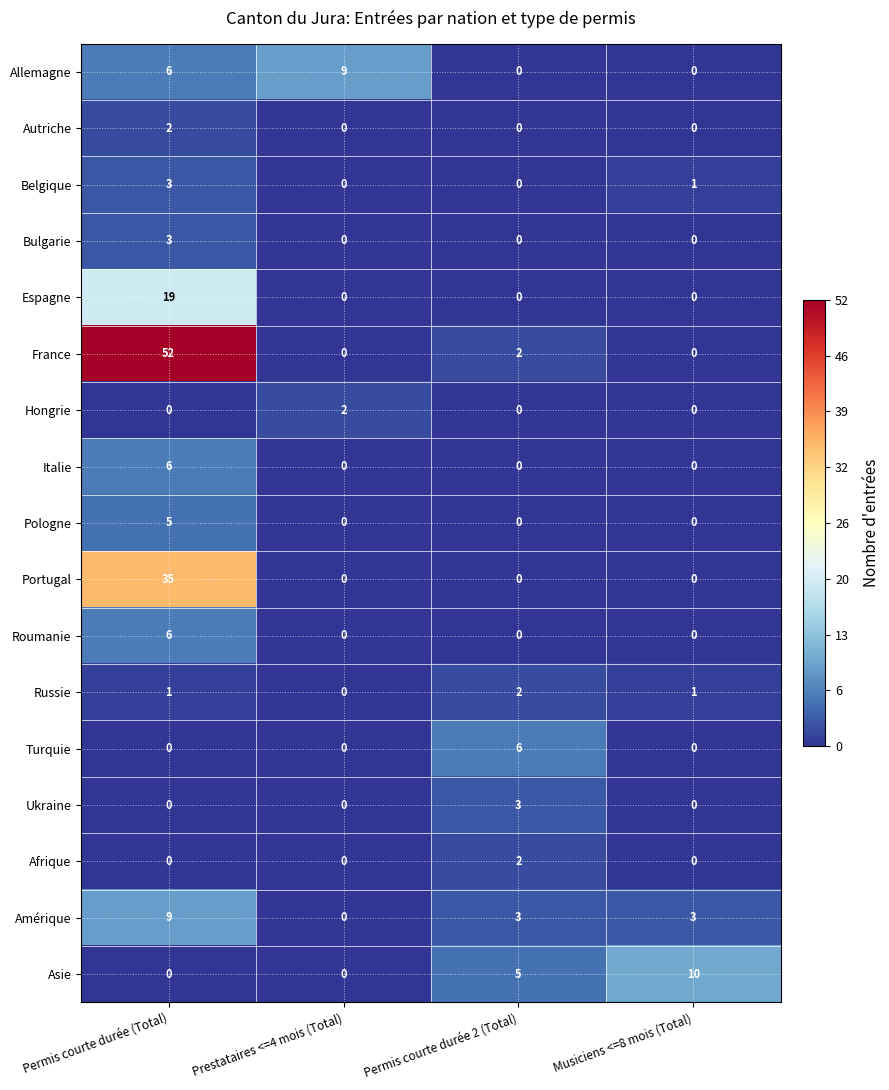

What is the difference between the maximum and second lowest values in the Pologne series?

5